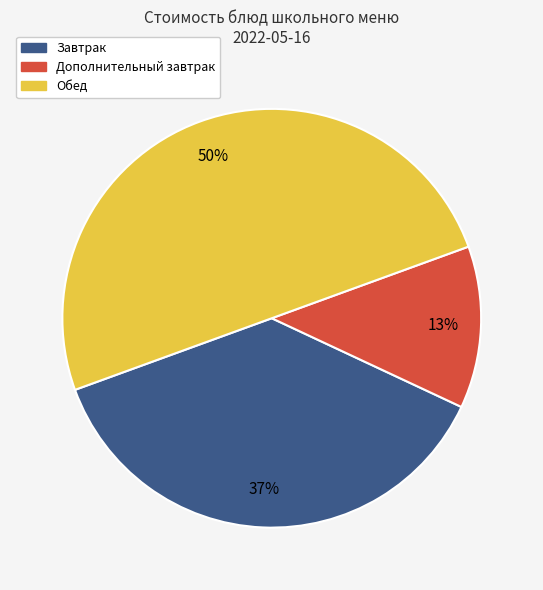

How many segments does this pie chart have?

3